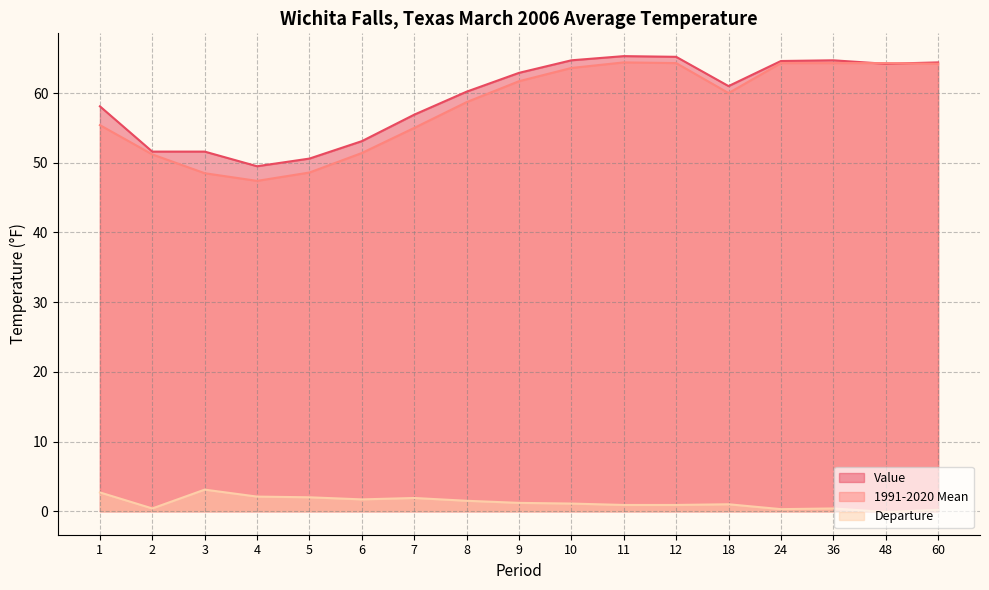

At which label does Value reach its minimum?

4